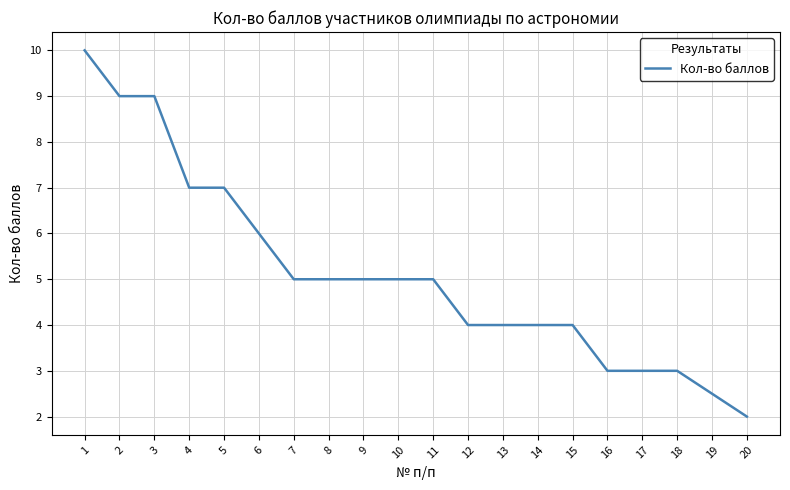

Does the chart display data point markers on the line(s)?

No